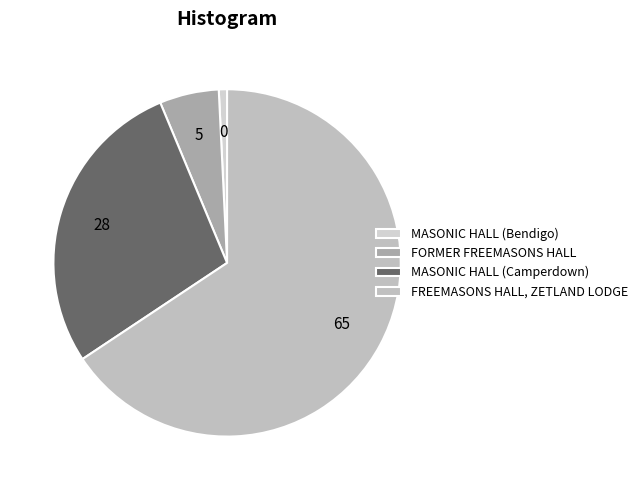

How many slices are in this pie chart?

4